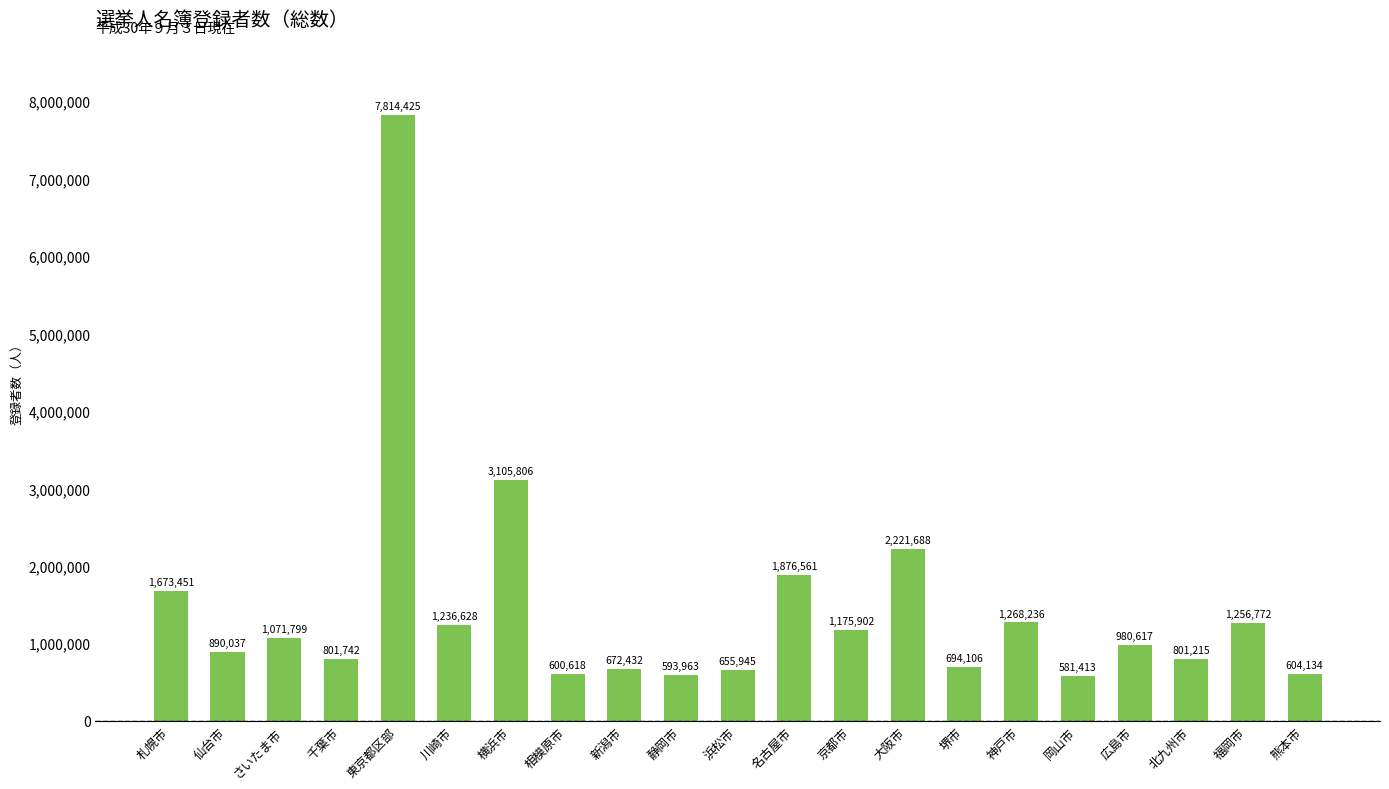

List the labels in order of value, largest first.

東京都区部, 横浜市, 大阪市, 名古屋市, 札幌市, 神戸市, 福岡市, 川崎市, 京都市, さいたま市, 広島市, 仙台市, 千葉市, 北九州市, 堺市, 新潟市, 浜松市, 熊本市, 相模原市, 静岡市, 岡山市